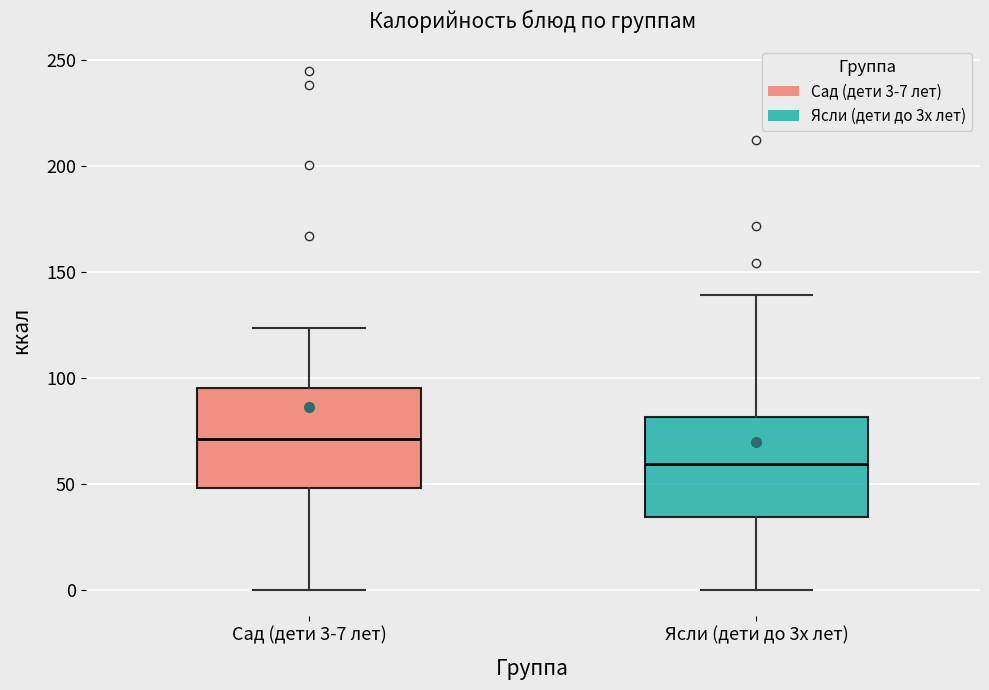

Reading left to right, read every box against the y-axis: the position of its median line, the range the box covers, and the ends of its whiskers. The values are not printed on the chart, so give them approximately, as read against the axis.

Сад (дети 3-7 лет): median 70, box 50 to 95, whiskers 0 to 125
Ясли (дети до 3х лет): median 60, box 35 to 80, whiskers 0 to 140